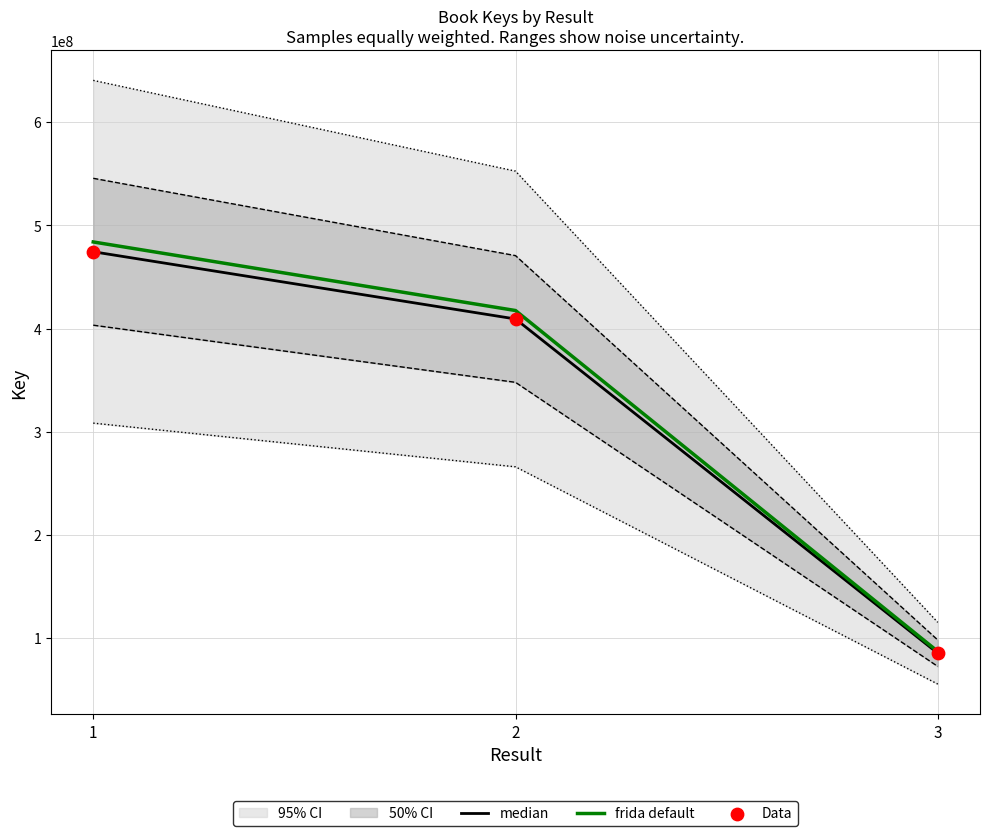

Which series has the largest total across all categories?

frida default